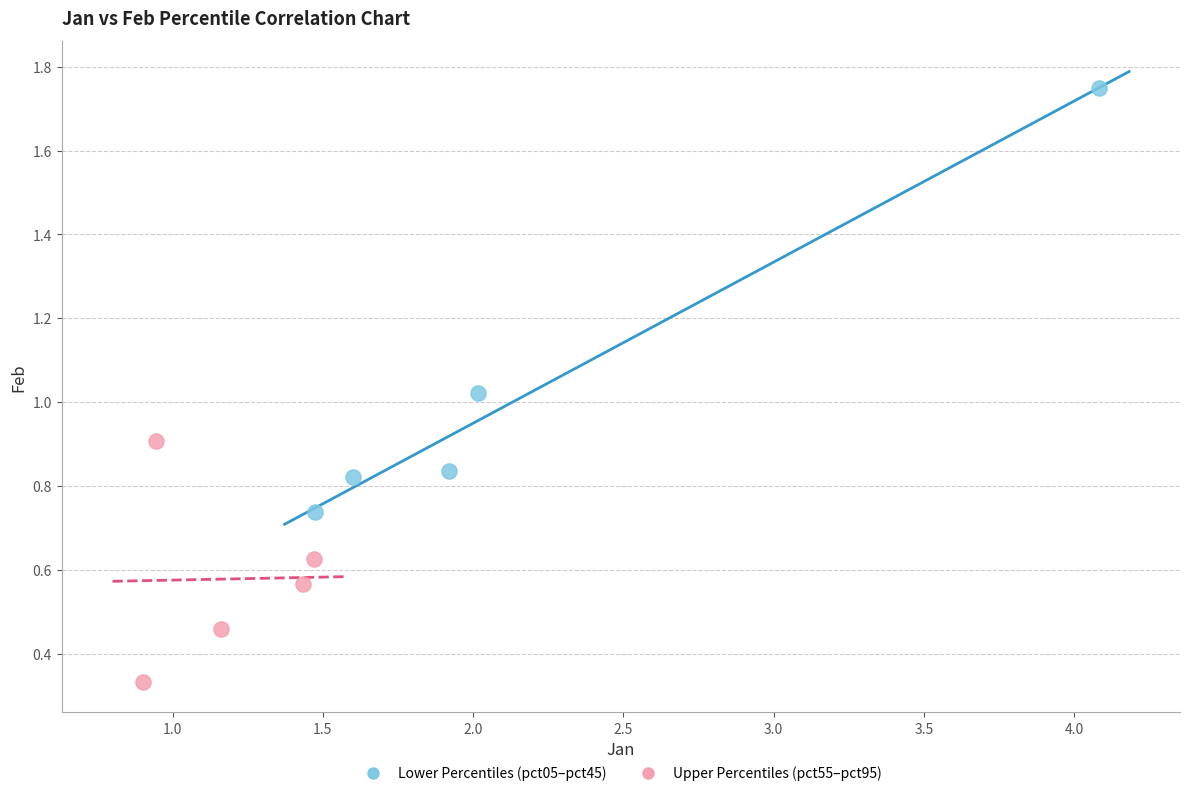

Which series has the widest spread of Y values?

Lower Percentiles (pct05–pct45)